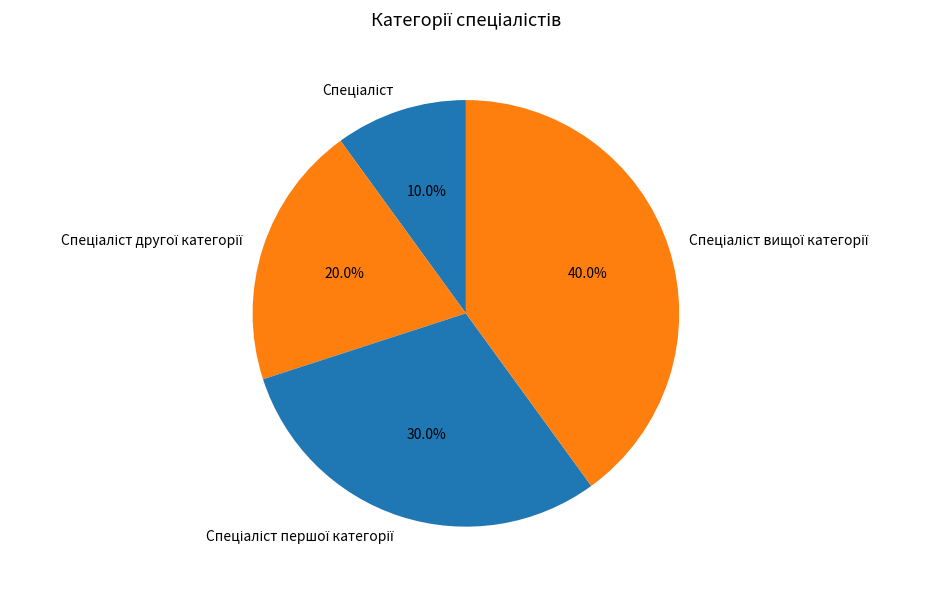

Does any single category account for the majority?

No